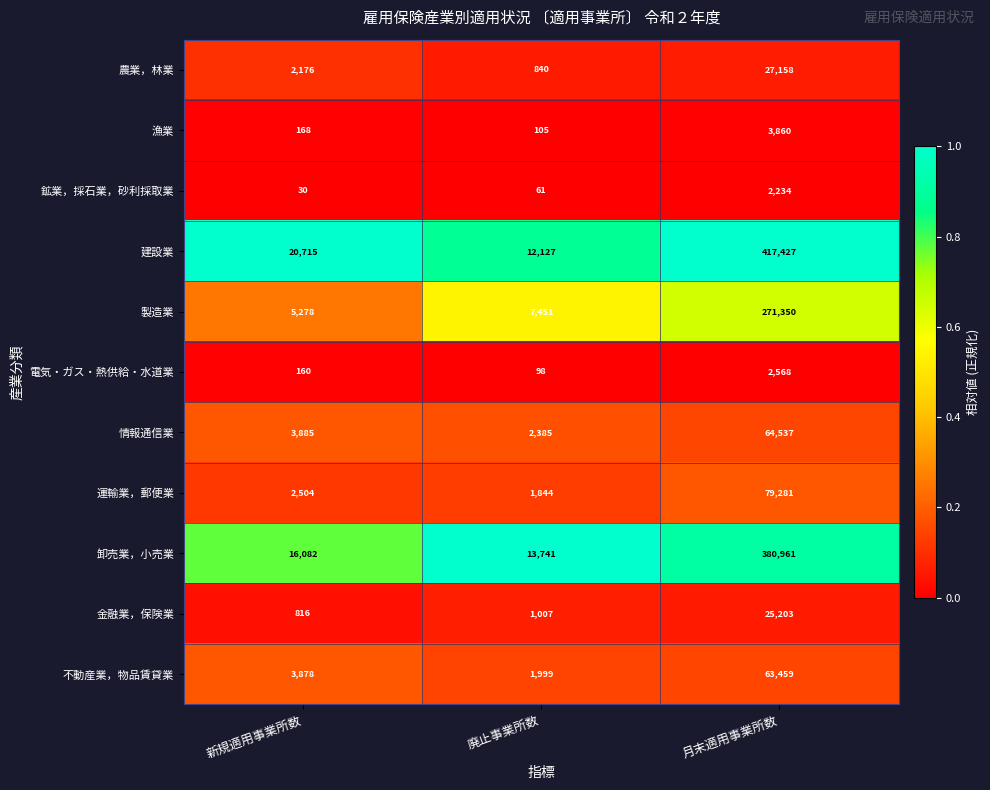

Where is 建設業 nearest to the value 214777?

新規適用事業所数